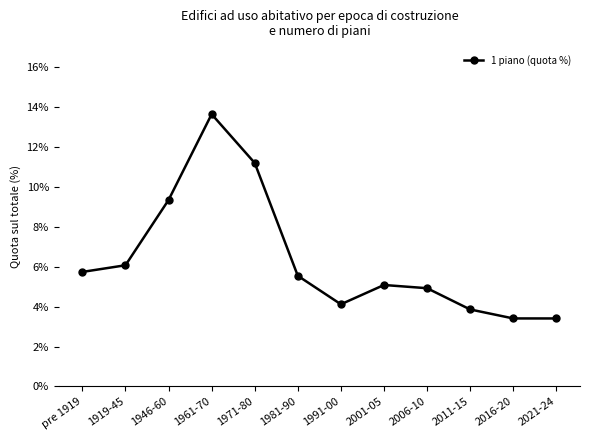

Count the number of values greater than 5.

7